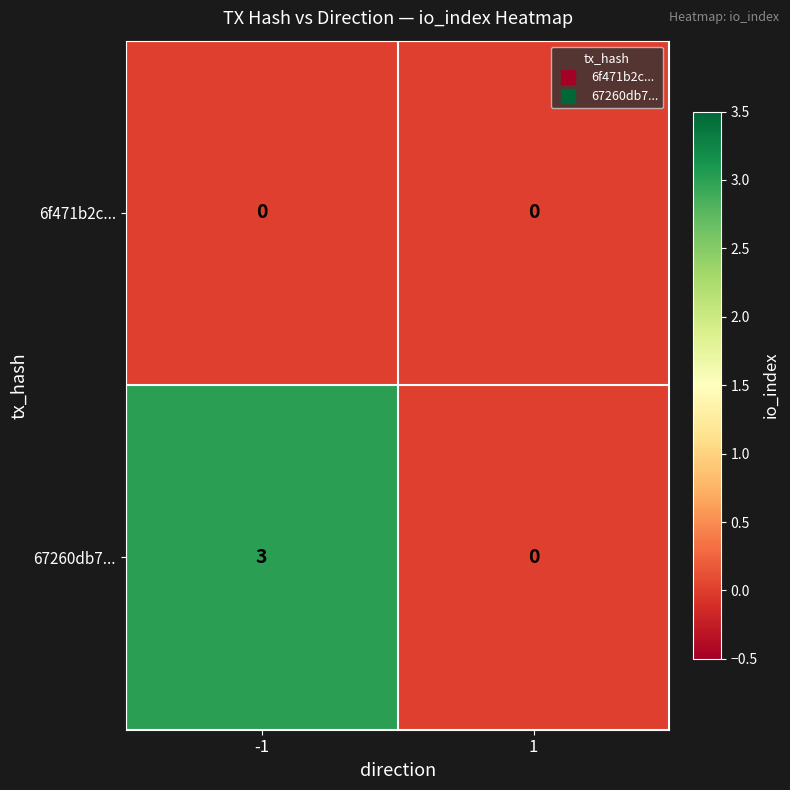

List the series in order of their peak value, lowest first.

6f471b2c..., 67260db7...